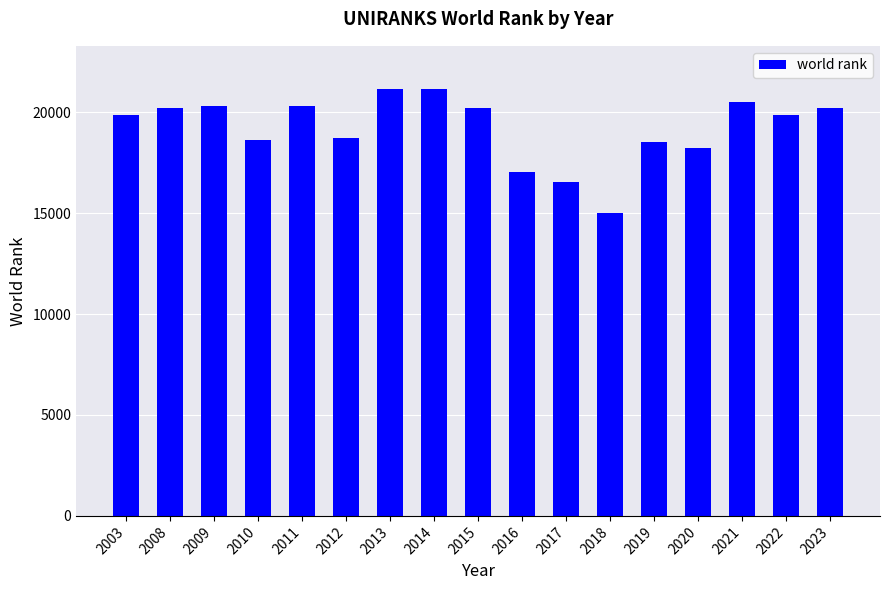

Are the bars horizontal?

No